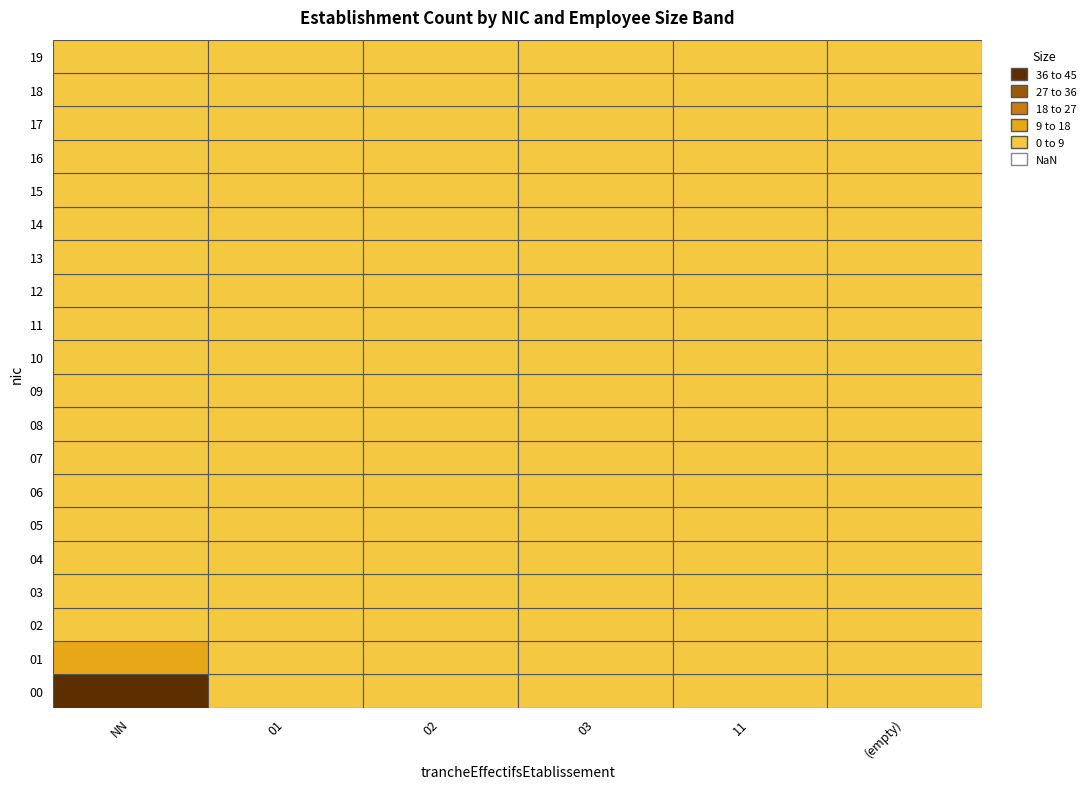

Reading right to left, list all the values displayed in this chart.

00: =8	11=1	03=2	02=1	01=3	NN=45
01: =3	11=0	03=1	02=0	01=1	NN=12
02: =2	11=1	03=0	02=1	01=0	NN=8
03: =1	11=0	03=0	02=0	01=1	NN=6
04: =2	11=0	03=0	02=1	01=0	NN=4
05: =1	11=0	03=1	02=0	01=0	NN=3
06: =1	11=0	03=0	02=0	01=1	NN=5
07: =0	11=0	03=0	02=1	01=0	NN=4
08: =2	11=0	03=0	02=0	01=0	NN=3
09: =1	11=0	03=0	02=0	01=1	NN=2
10: =1	11=1	03=0	02=0	01=0	NN=6
11: =0	11=0	03=0	02=1	01=0	NN=3
12: =2	11=0	03=0	02=0	01=1	NN=5
13: =1	11=0	03=1	02=0	01=0	NN=4
14: =1	11=0	03=0	02=1	01=0	NN=7
15: =0	11=0	03=0	02=0	01=1	NN=3
16: =2	11=1	03=0	02=0	01=0	NN=5
17: =1	11=0	03=0	02=1	01=0	NN=2
18: =0	11=0	03=0	02=0	01=1	NN=4
19: =1	11=0	03=1	02=0	01=0	NN=3